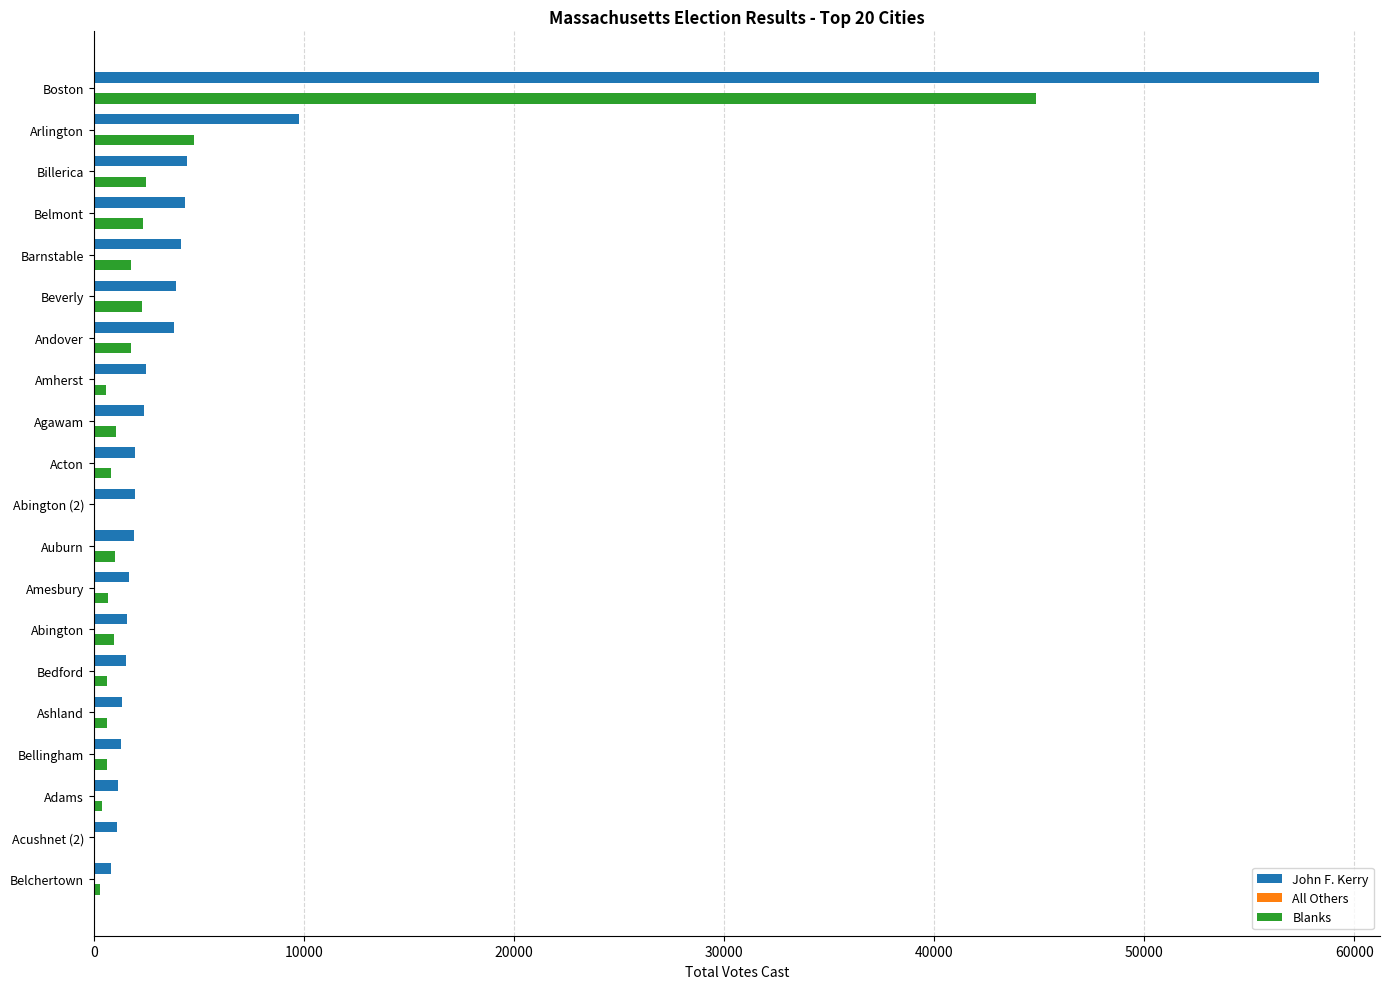

What is the greatest value displayed?

58311